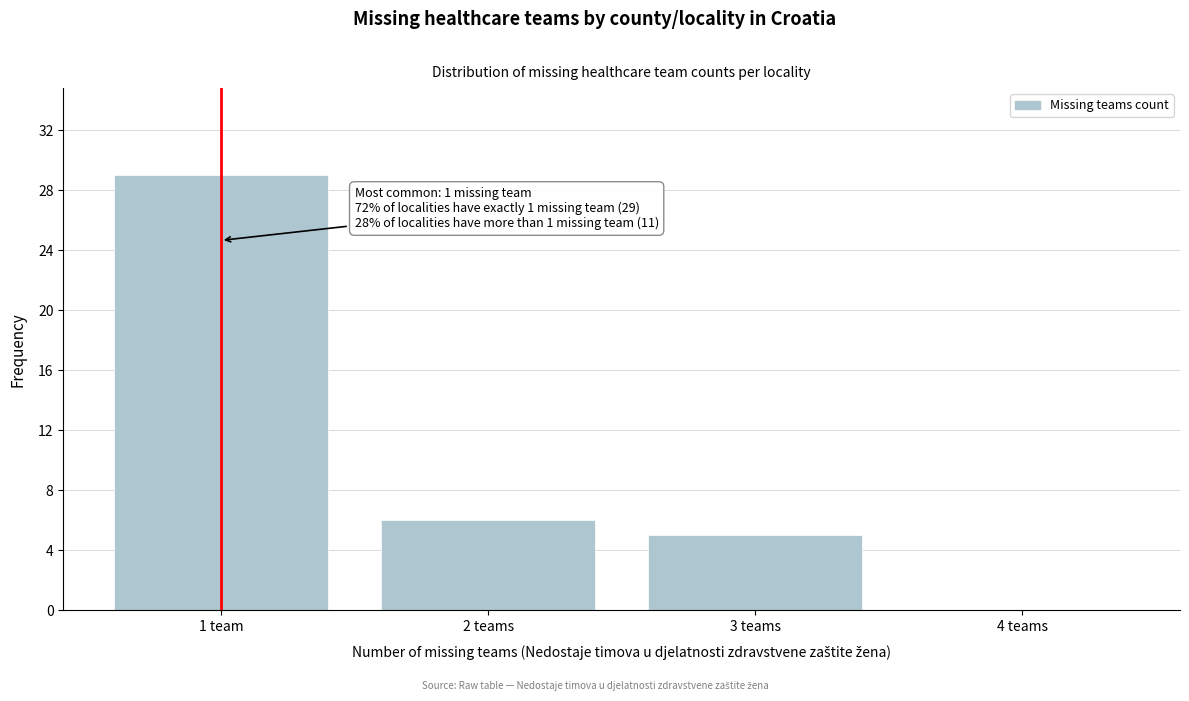

Reading left to right, extract all data points from this chart.

1 team=29	2 teams=6	3 teams=5	4 teams=0